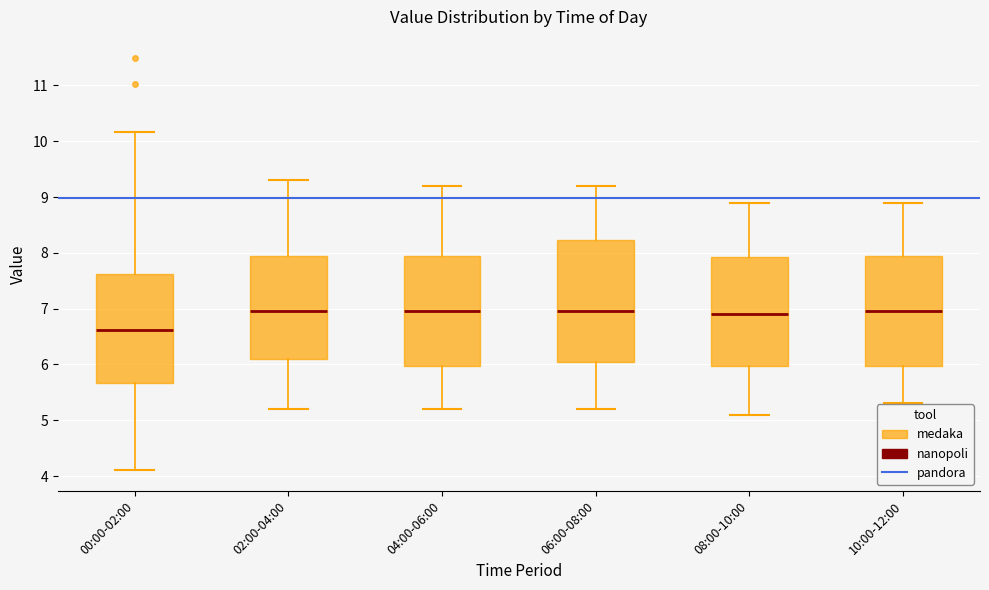

Which box has the lowest median line?

00:00-02:00